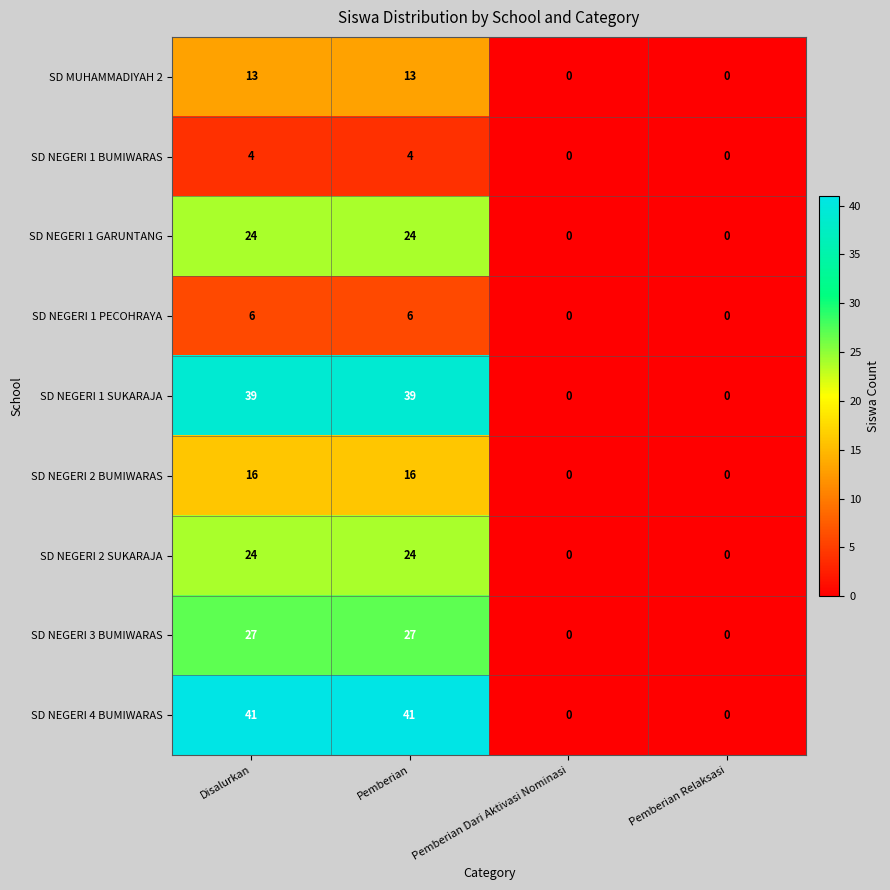

What is the difference between the highest and lowest values at Pemberian?

37